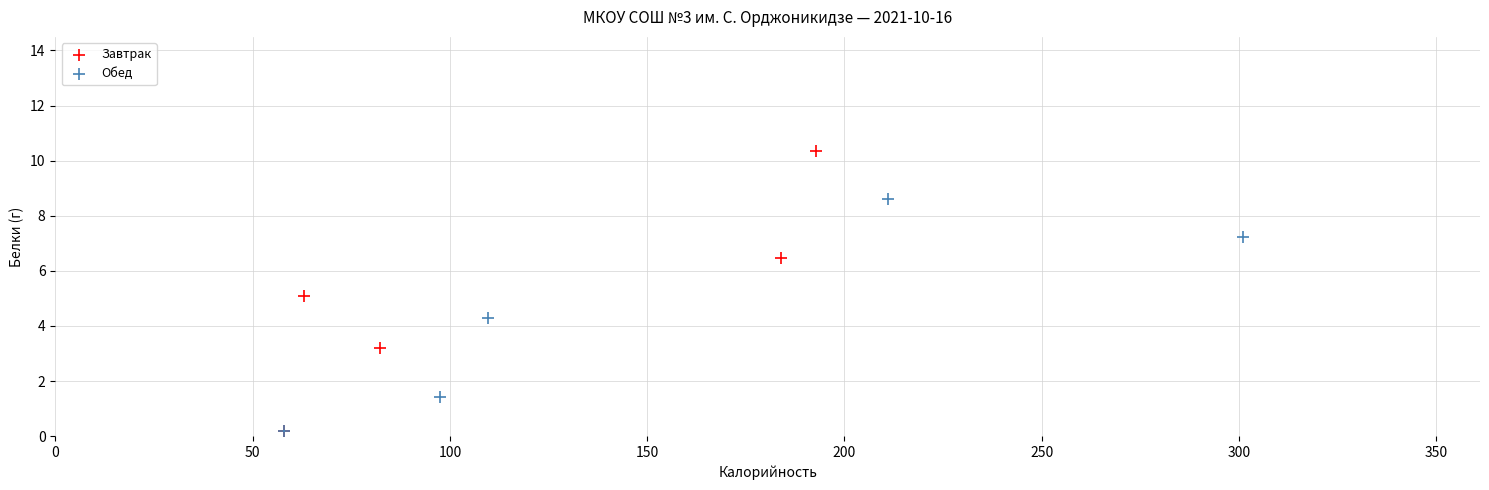

Which series has the largest Y range (max minus min)?

Завтрак